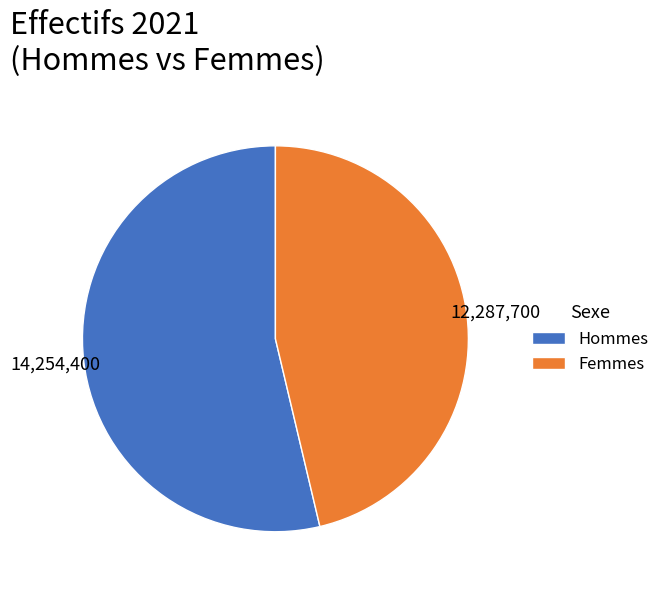

The Femmes slice represents 46% of the pie. True or false?

True